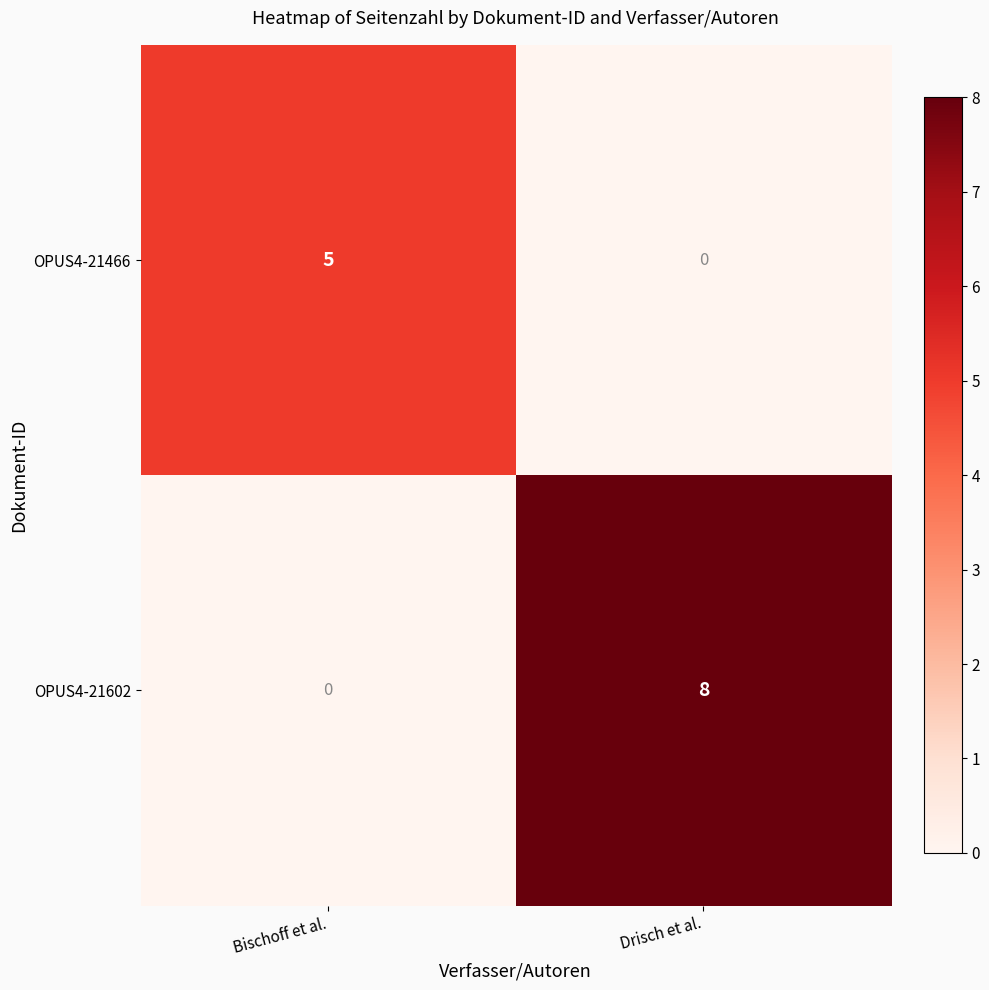

What is the difference between the OPUS4-21602 values at Bischoff et al. and Drisch et al.?

8